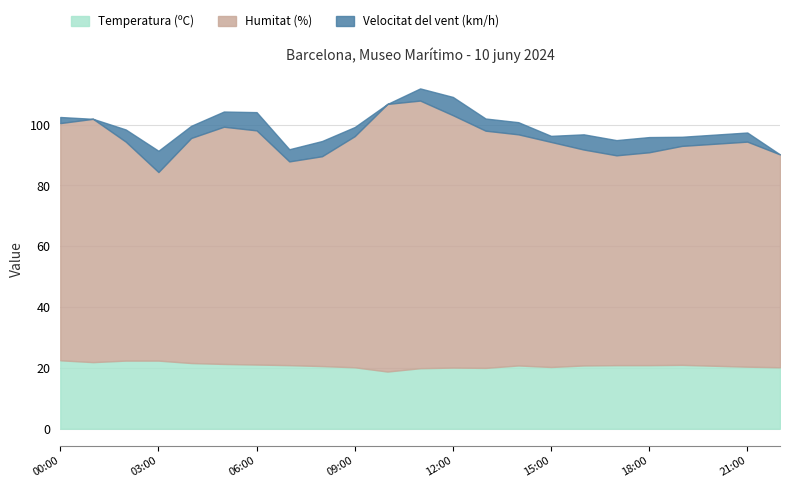

Is the value of Humitat (%) at 04:00 greater than the value of Velocitat del vent (km/h) at 04:00?

Yes